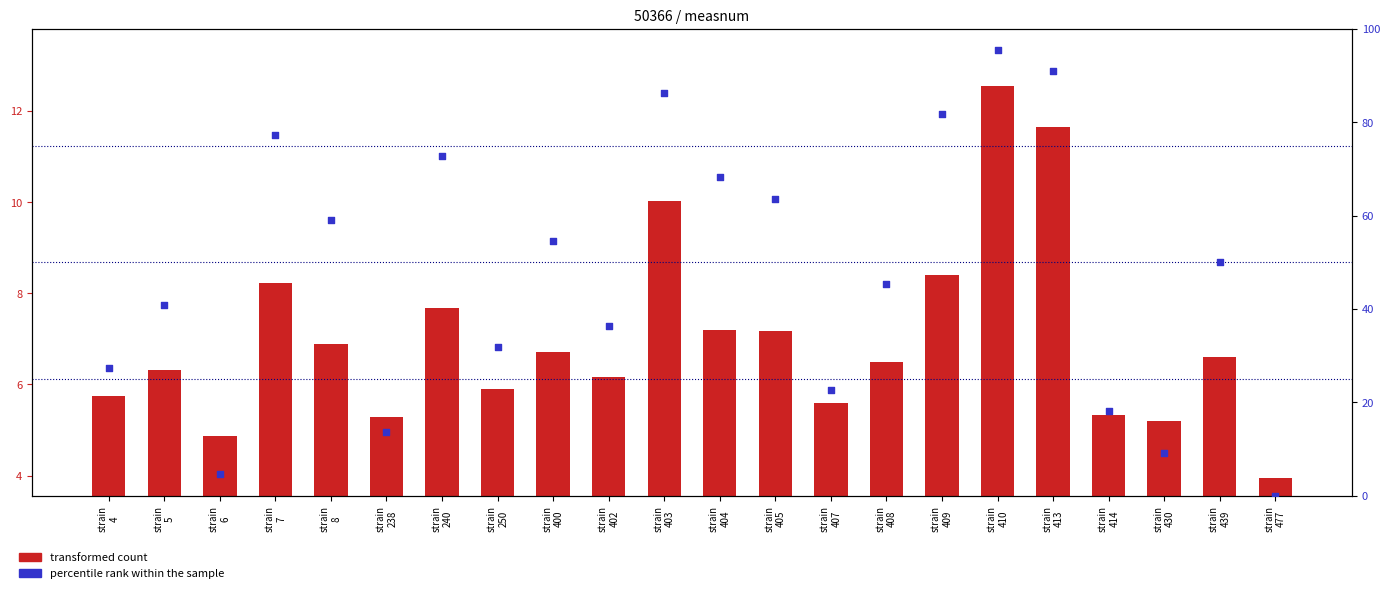

Which series contains the highest Y value?

percentile rank within the sample